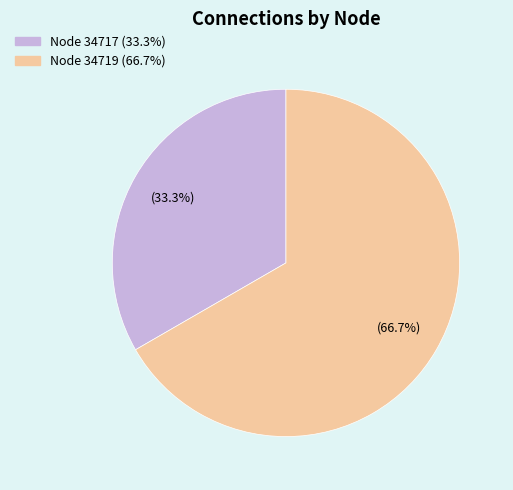

Is there a majority slice in this chart?

Yes